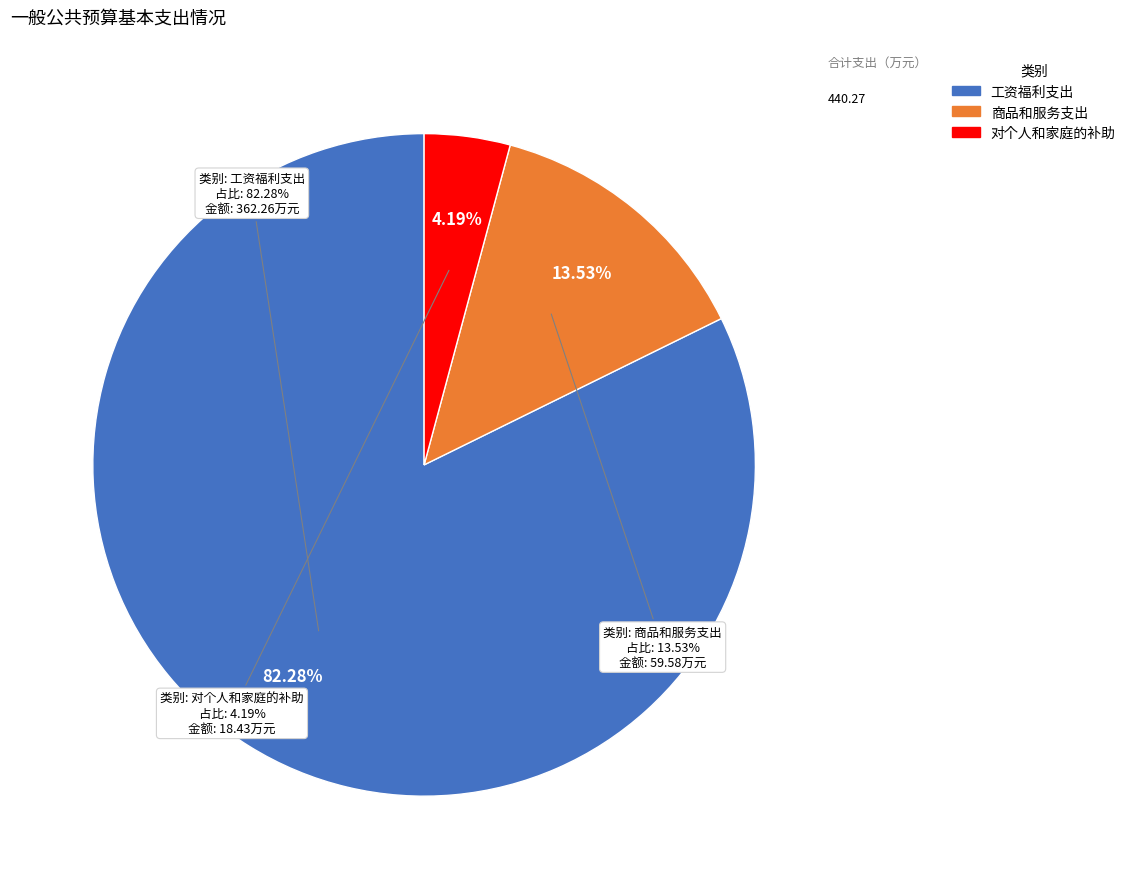

Do 对个人和家庭的补助 and 工资福利支出 together represent more than half of the pie?

Yes